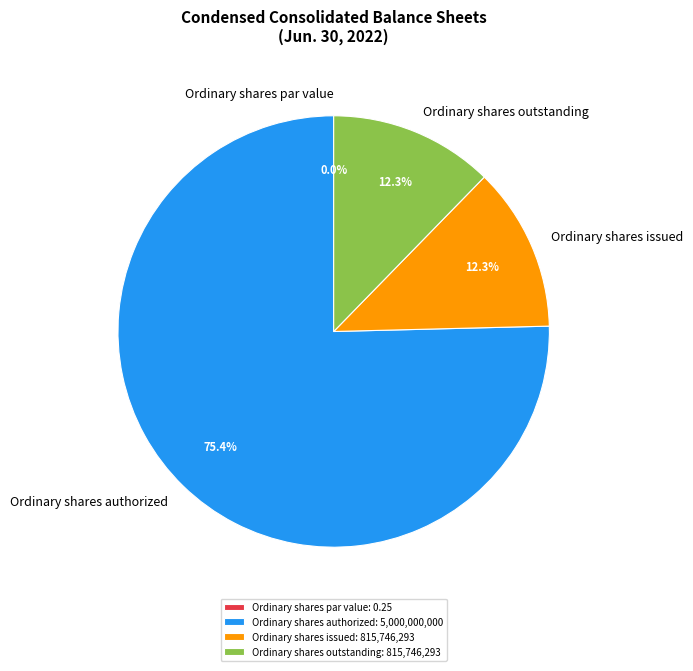

How many segments does this pie chart have?

4